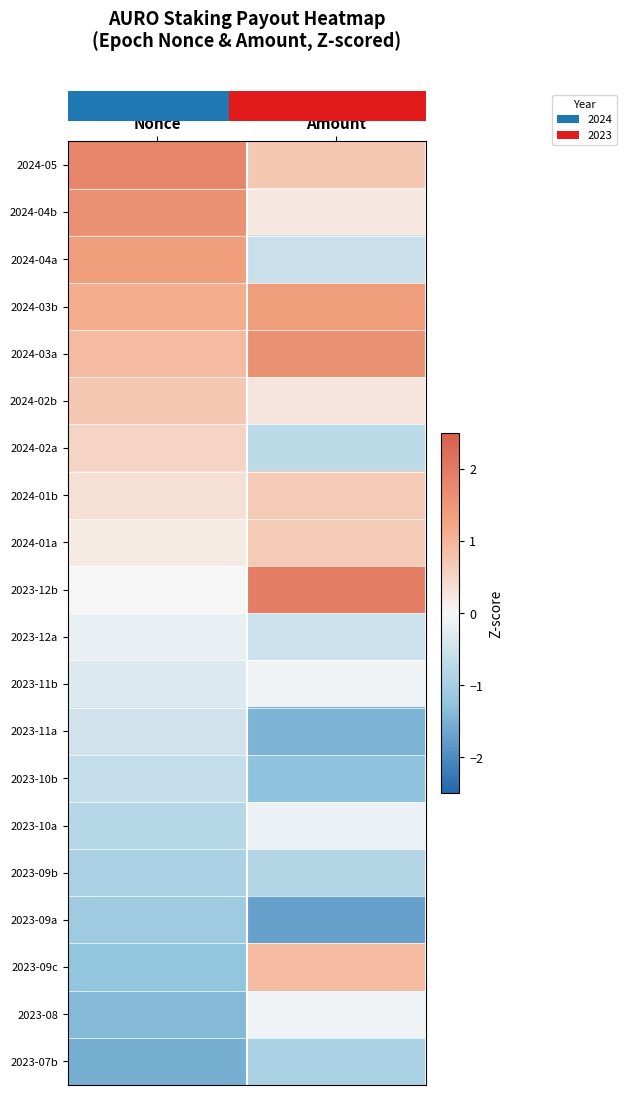

How many data points does each series have?

2